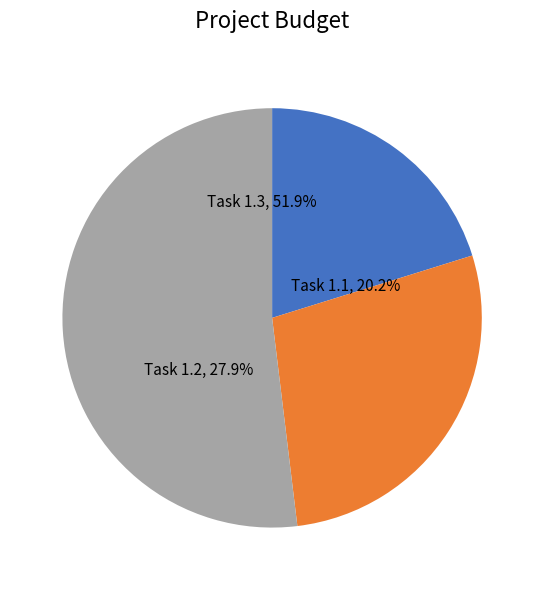

What is the largest slice in the pie chart?

Task 1.3